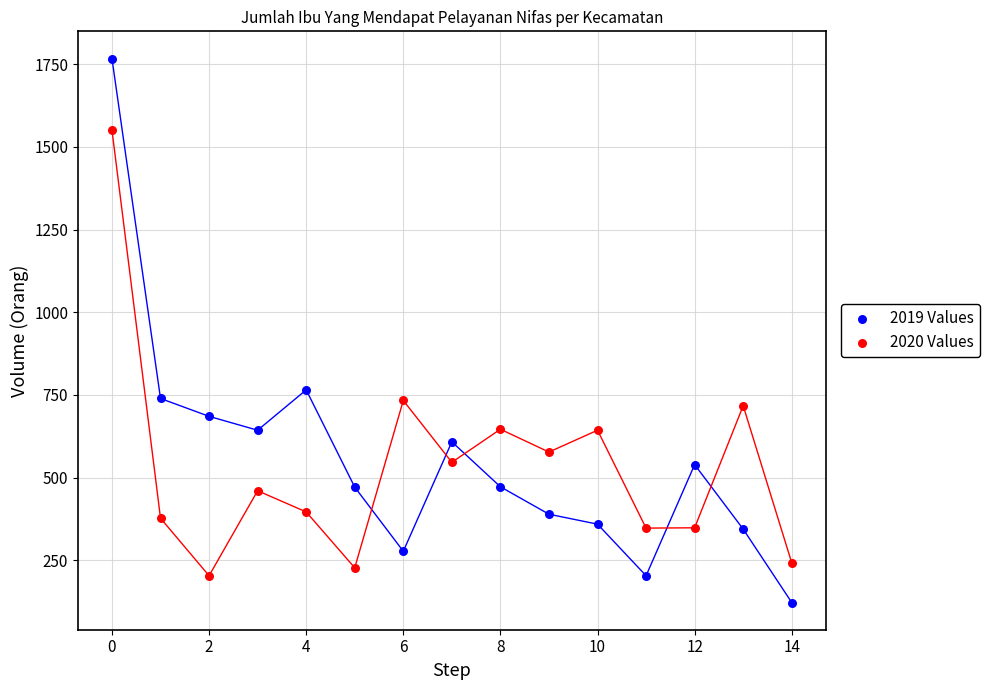

Which series has the largest Y range (max minus min)?

2019 Values